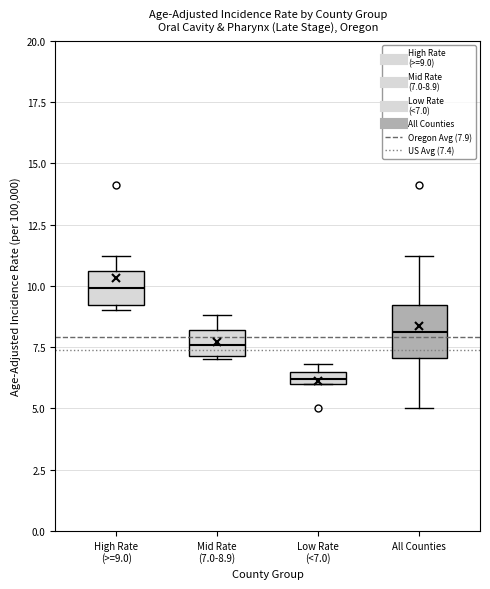

Where is the lower edge of the box for High Rate (>=9.0) on the y-axis? The values are not printed on the chart, so give them approximately, as read against the axis.

9.0